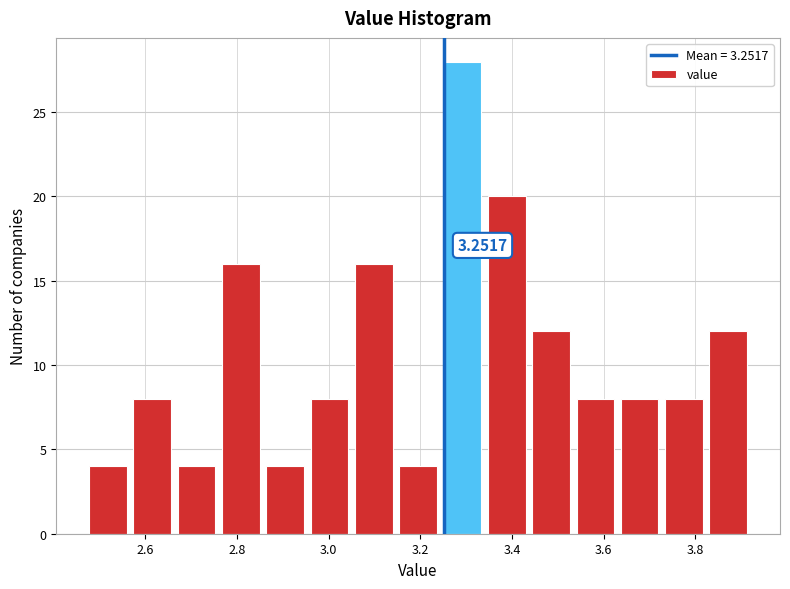

Over which range of the x-axis is the bar tallest?

3.24 to 3.34